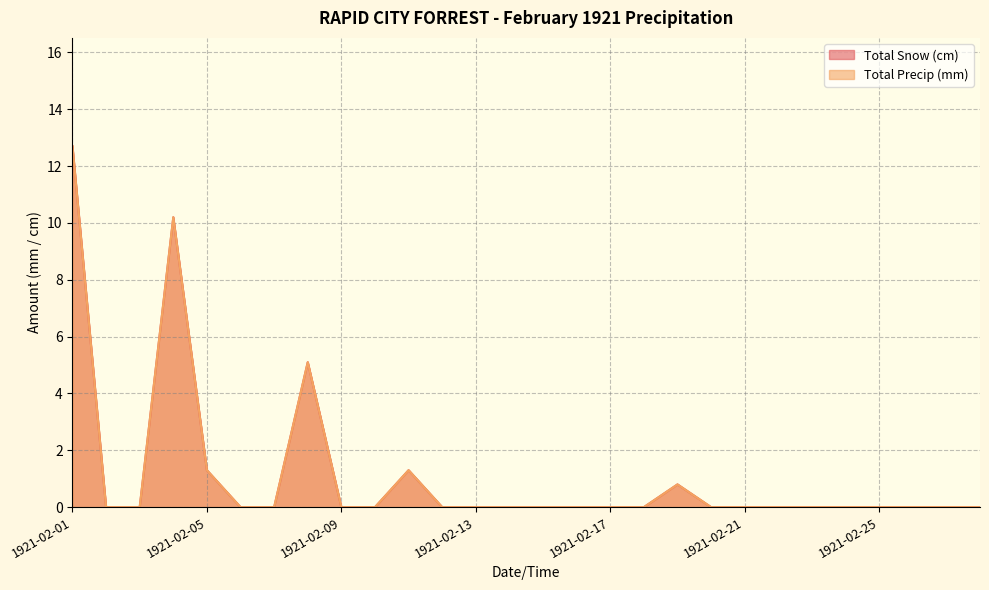

Which series has the widest spread of values?

Total Snow (cm)